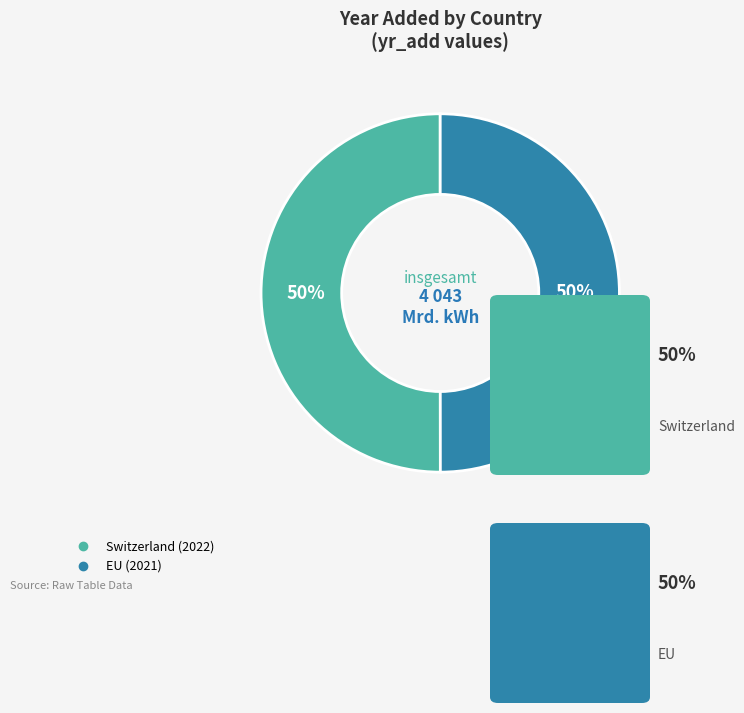

Combined, do Switzerland and EU account for over 50%?

Yes